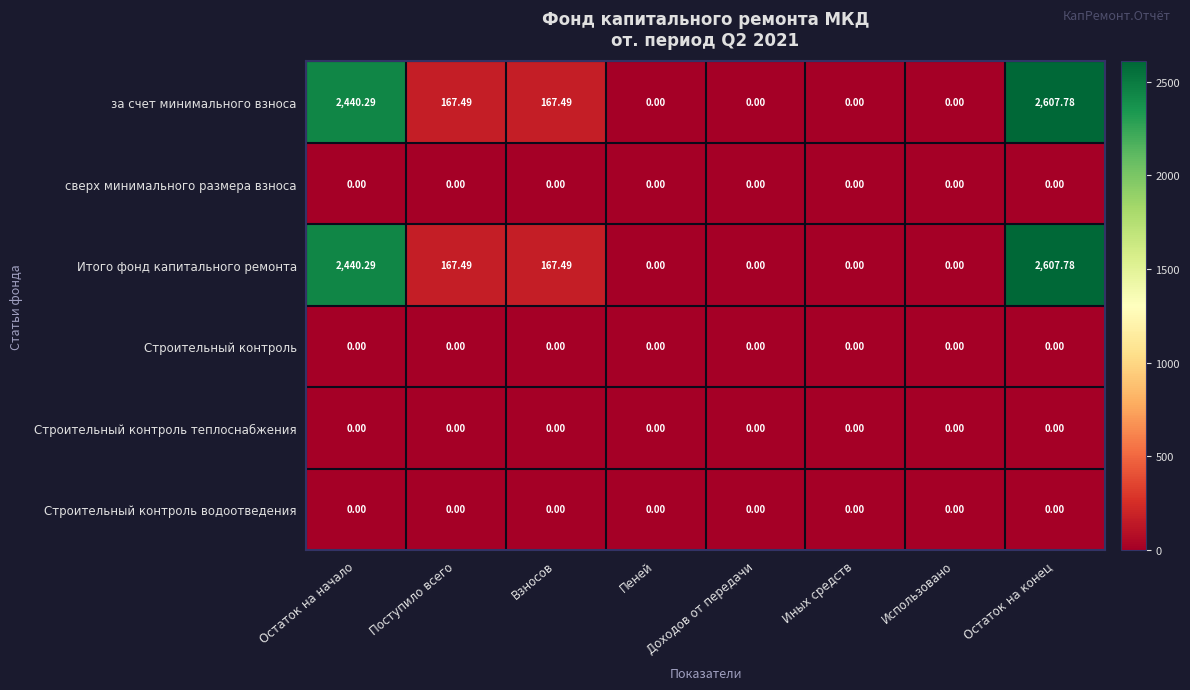

At which category is the sum across all series the highest?

Остаток на конец